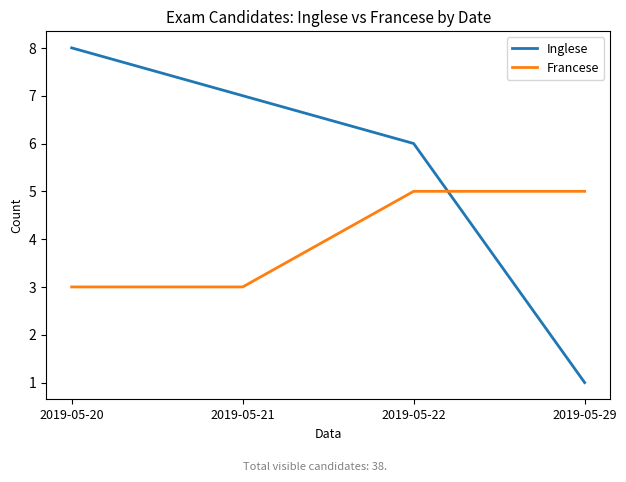

What is the average value of the Inglese series?

6